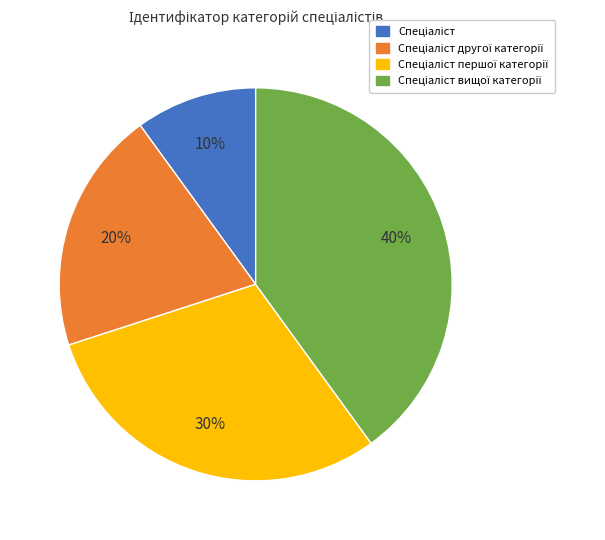

Does any single category account for the majority?

No